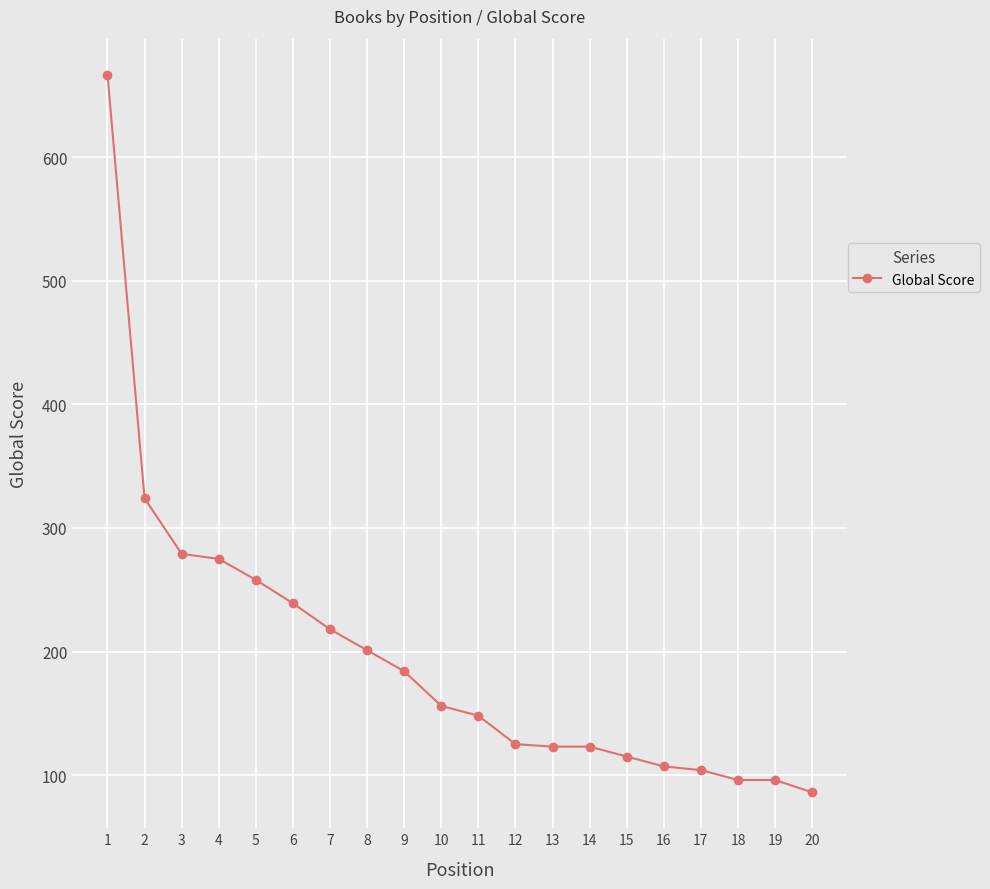

What is the maximum value shown in the chart?

667